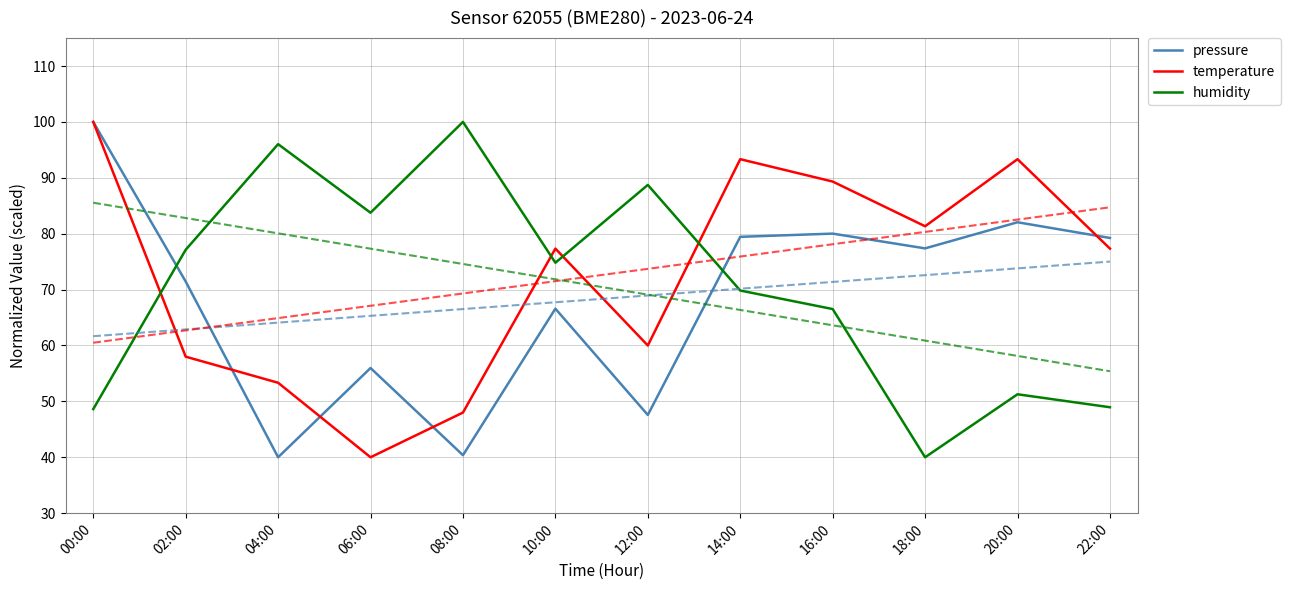

Which has a higher value, 08:00 or 16:00?

16:00